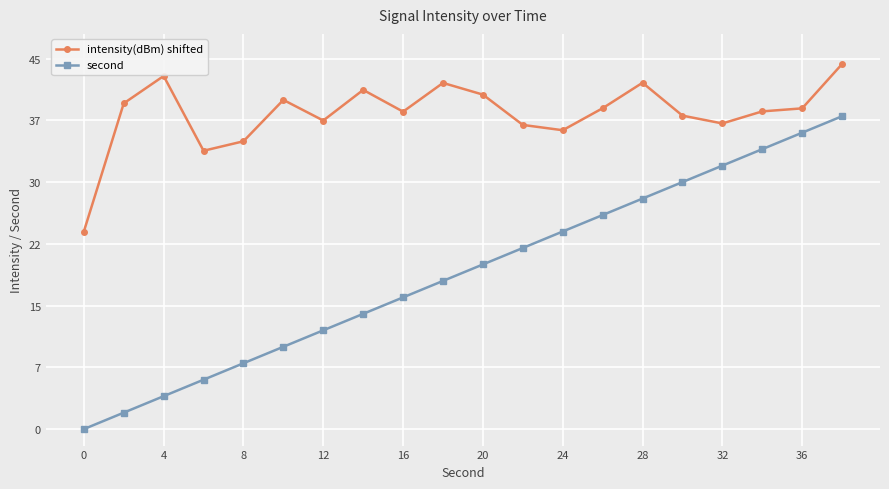

What is the greatest value displayed?

44.3